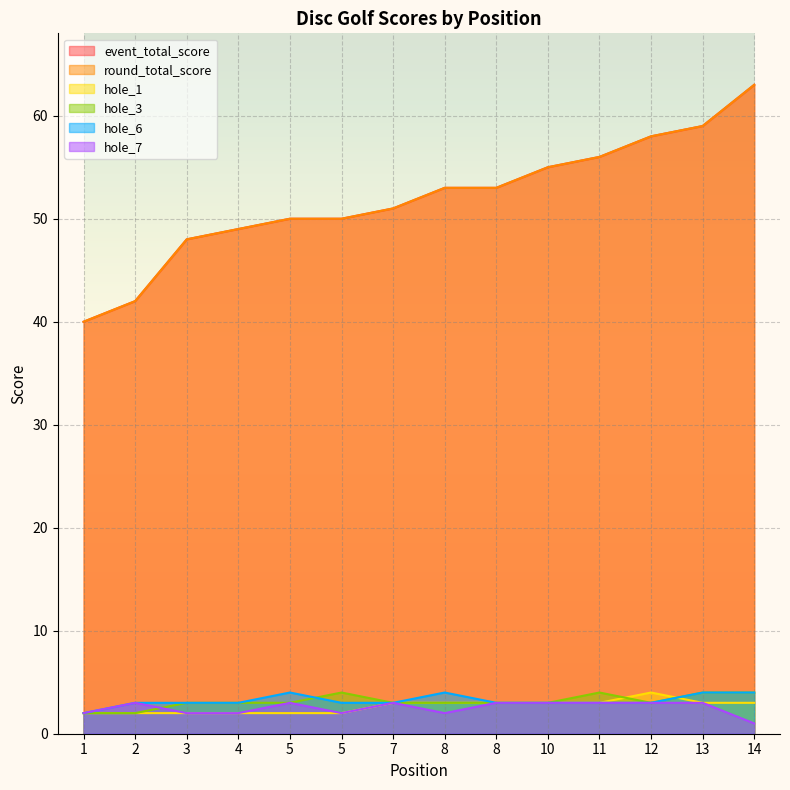

What is the greatest value displayed?

63